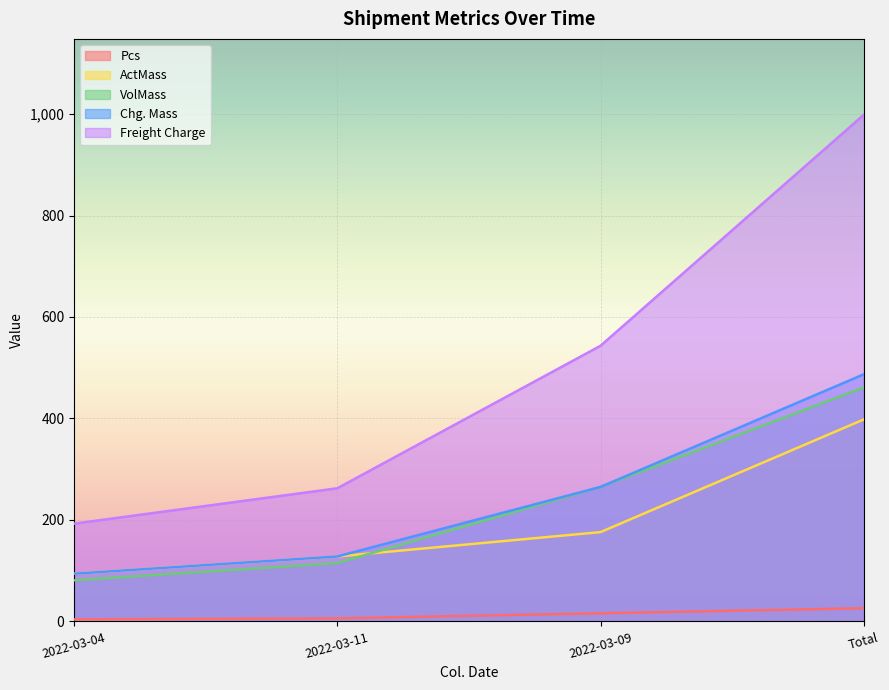

How many lines are shown in the chart?

5